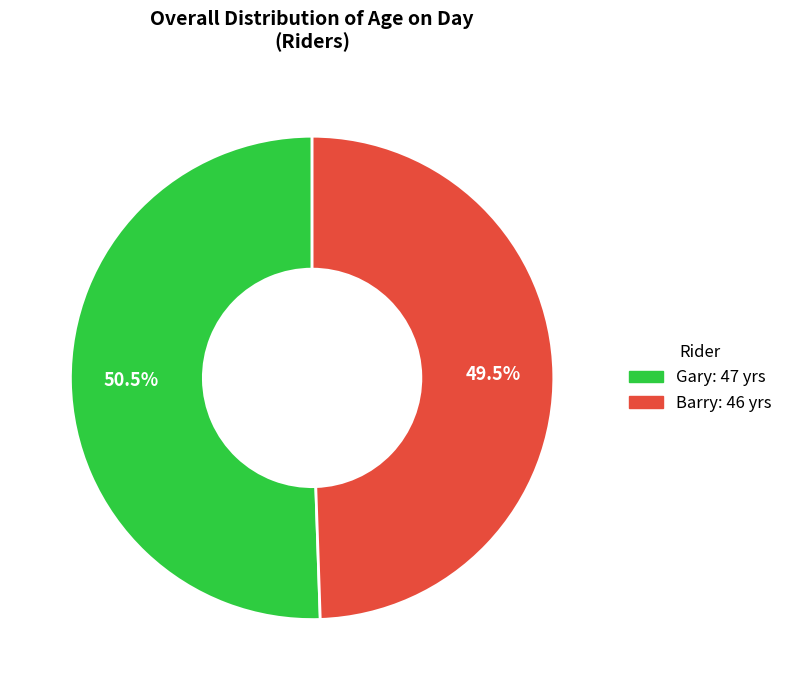

How many slices are in this pie chart?

2